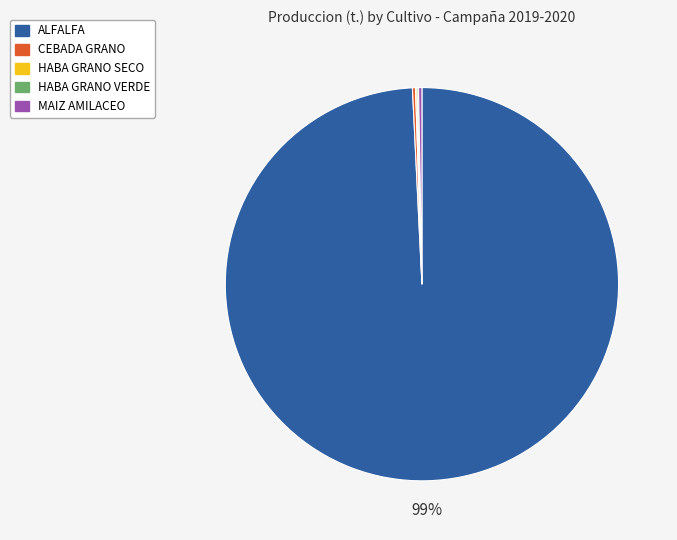

Which slice represents more than half of the pie?

ALFALFA